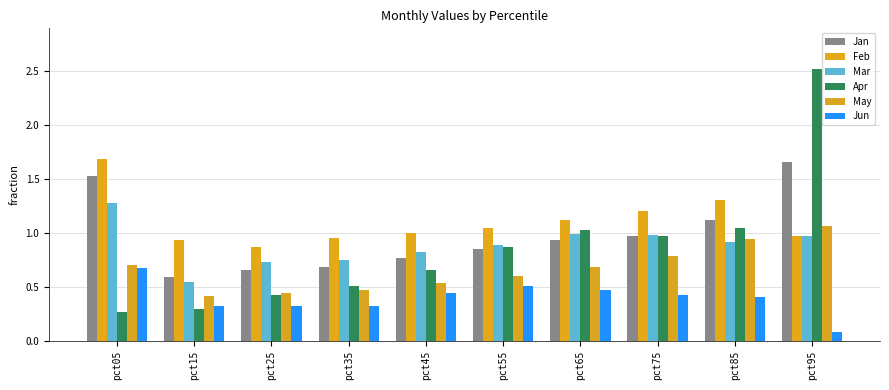

The May series shows 0.3 at pct65. True or false?

False